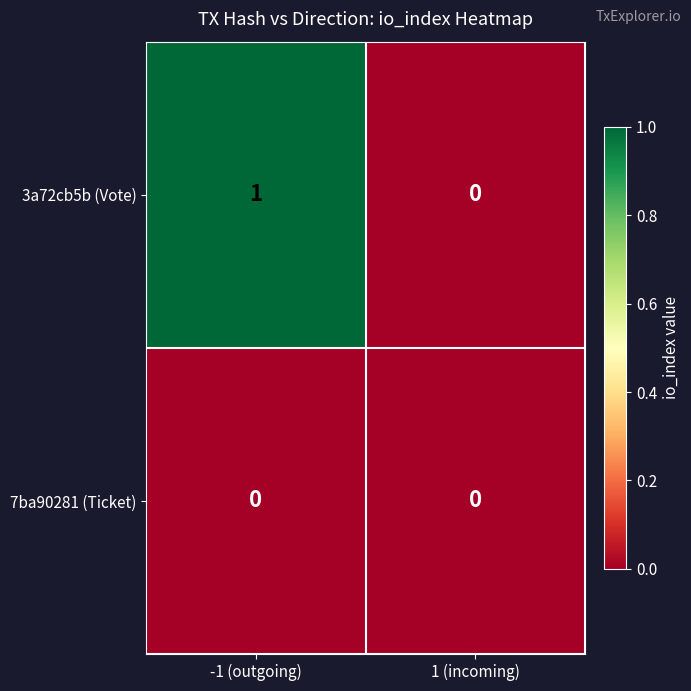

Which series changed the most between -1 (outgoing) and 1 (incoming)?

3a72cb5b (Vote)